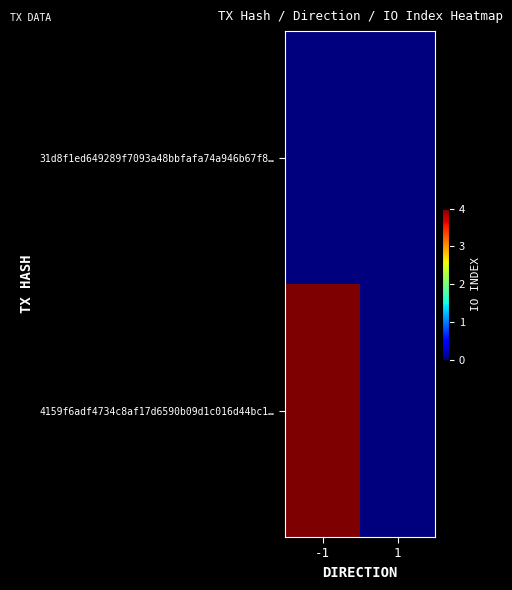

What is the total value across all series at -1?

4